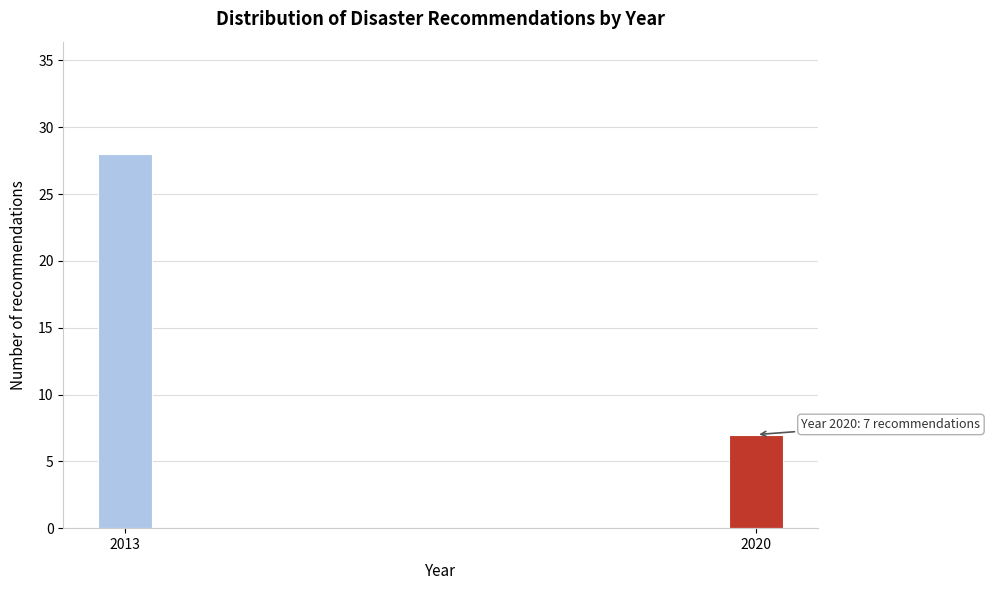

Reading right to left, list all the values displayed in this chart.

2020=7	2013=28